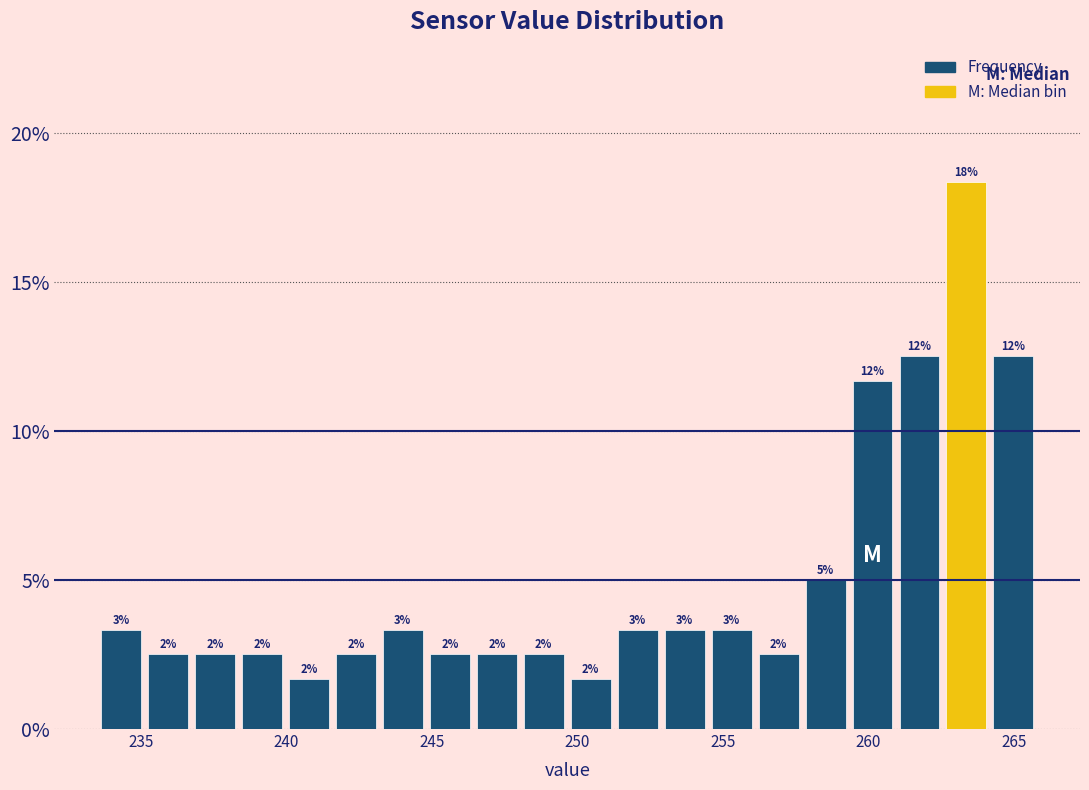

Read against the x-axis, roughly where is the centre of the tallest bar?

263.5